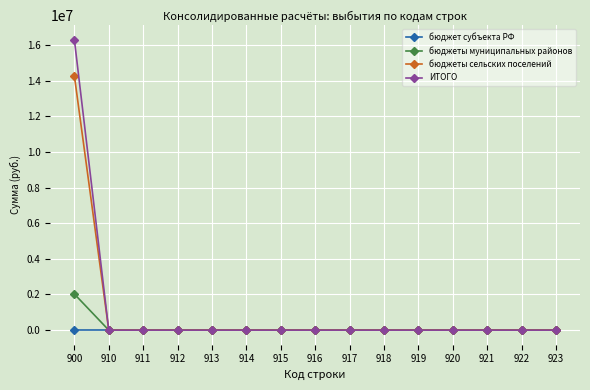

At which category is the sum across all series the highest?

900